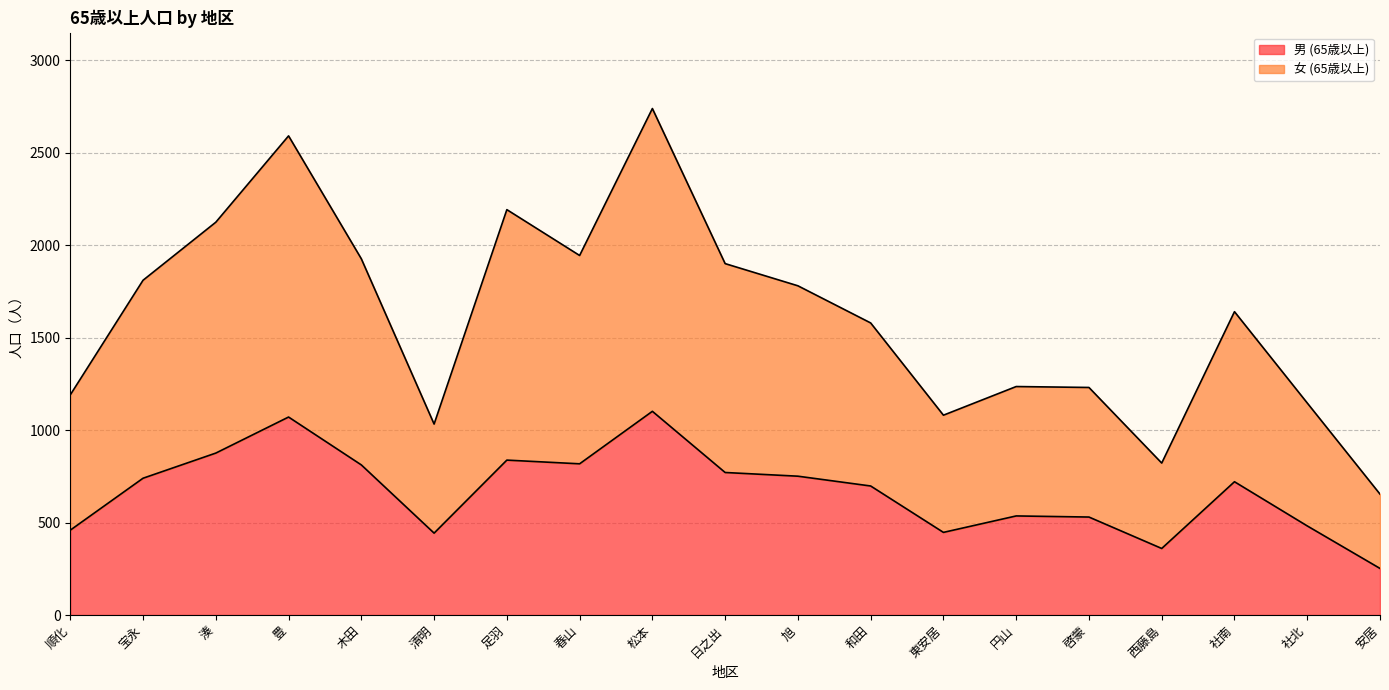

How many data points in 男 (65歳以上) are above 721?

9